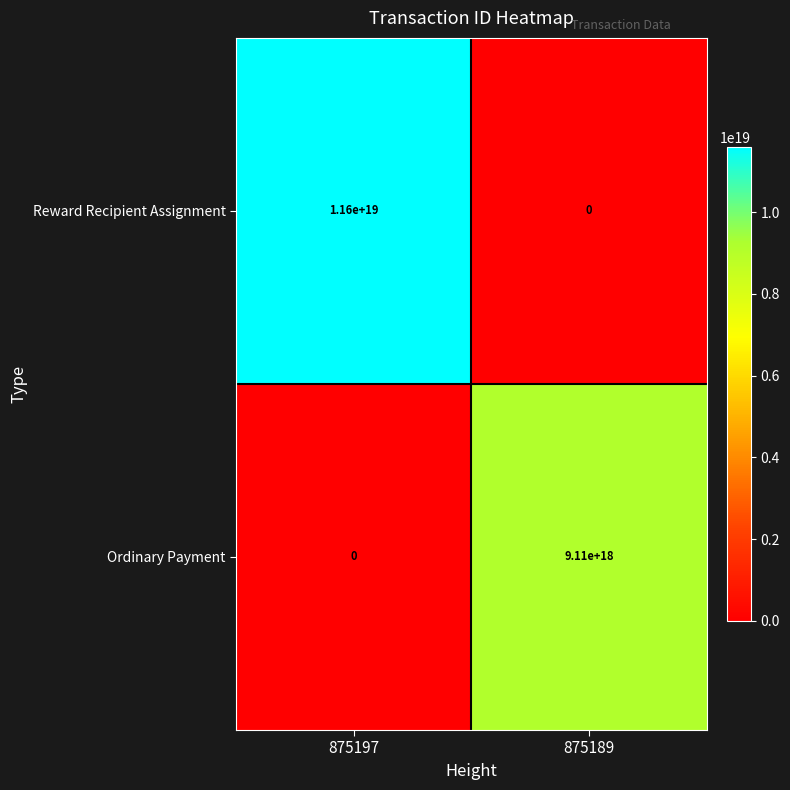

Which series has the largest total across all categories?

Reward Recipient Assignment